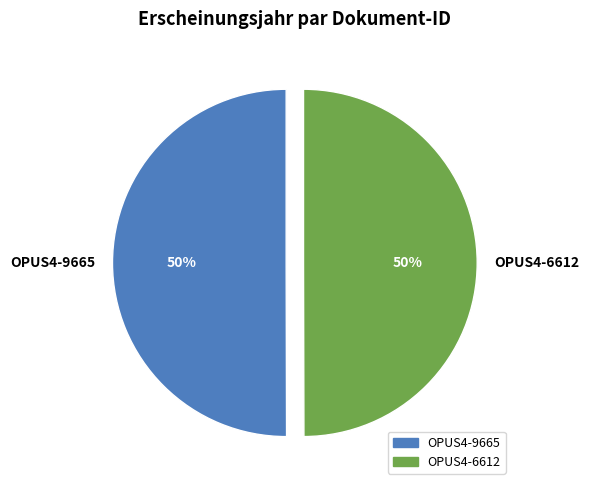

To the nearest percent, what percentage of the pie is OPUS4-6612?

50%